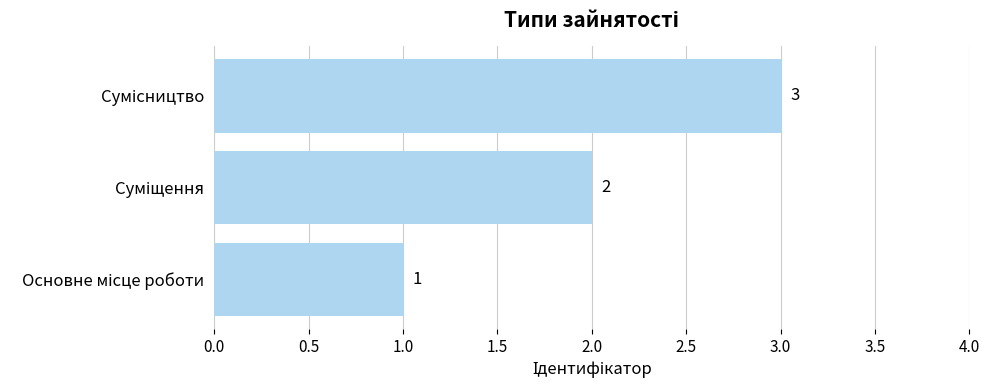

What is the greatest value displayed?

3